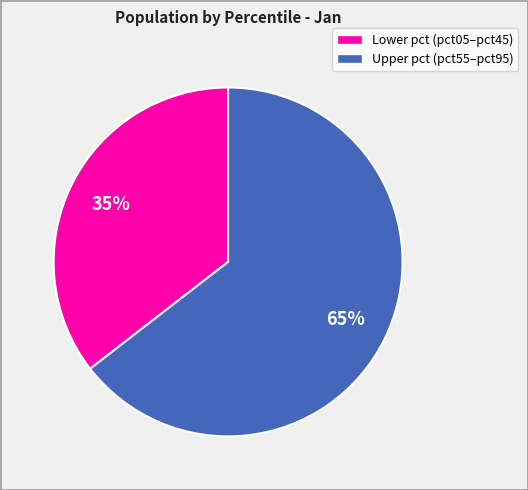

Count the number of slices in the pie.

2